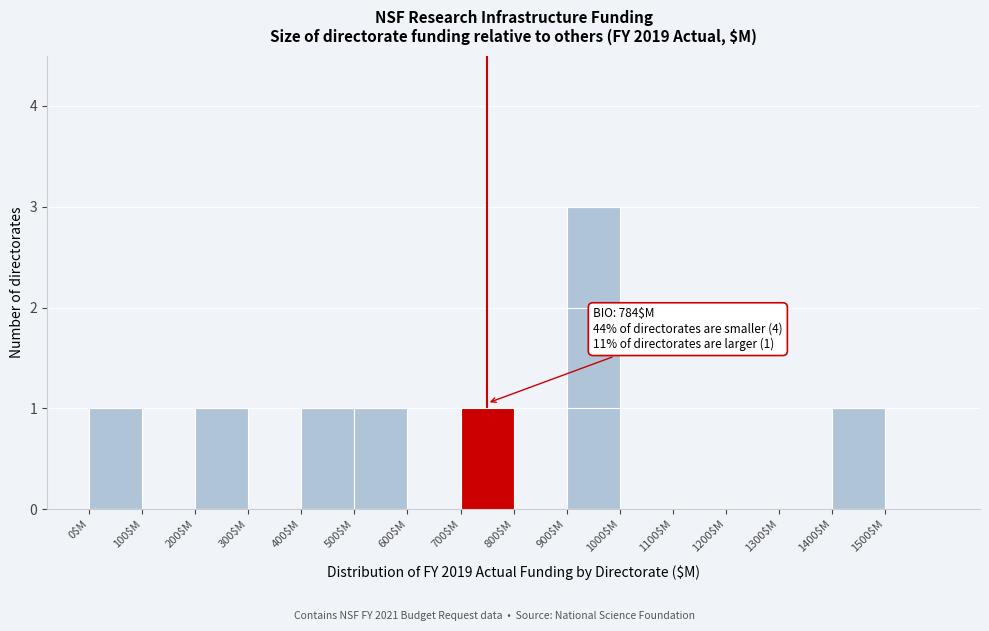

Which range on the x-axis has the tallest bar?

900 to 1000